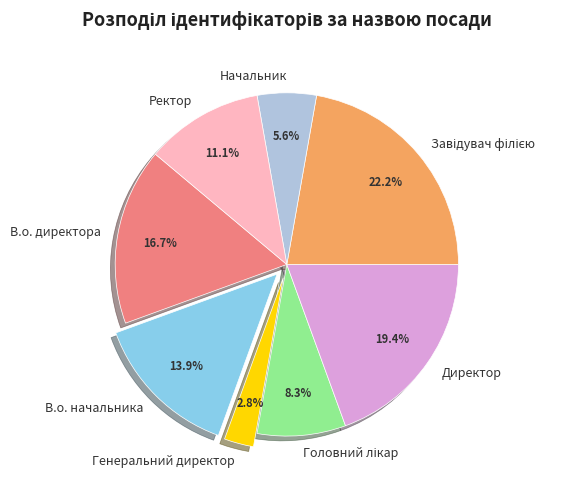

To the nearest percent, what is the difference between the largest and smallest slice percentages?

19%